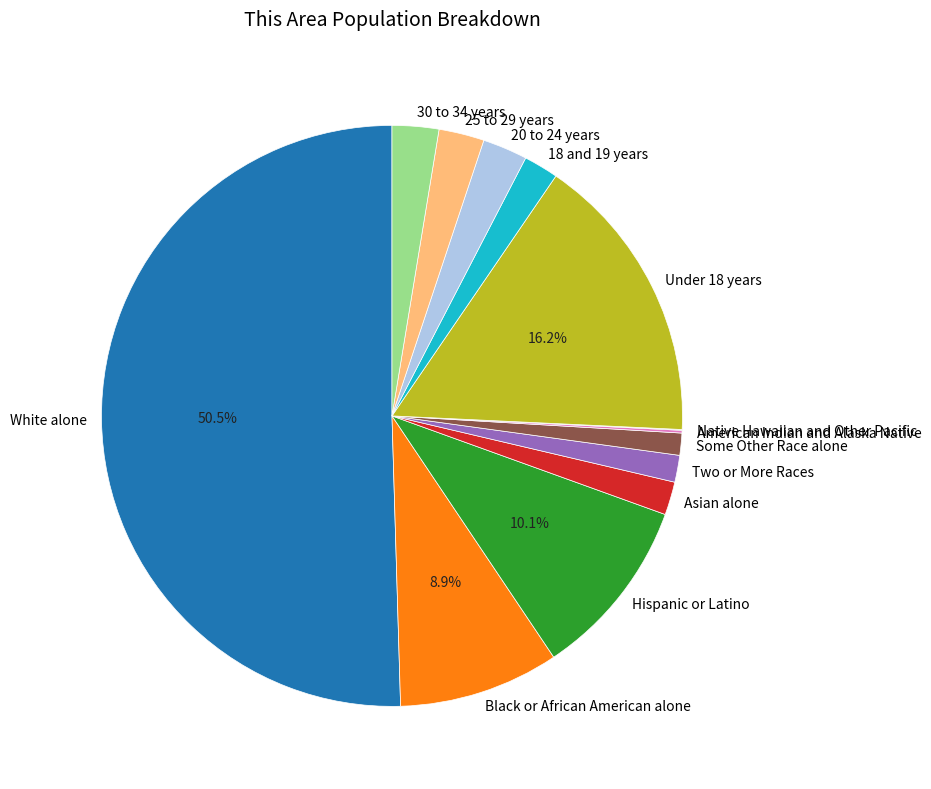

Do Under 18 years and Asian alone together represent more than half of the pie?

No